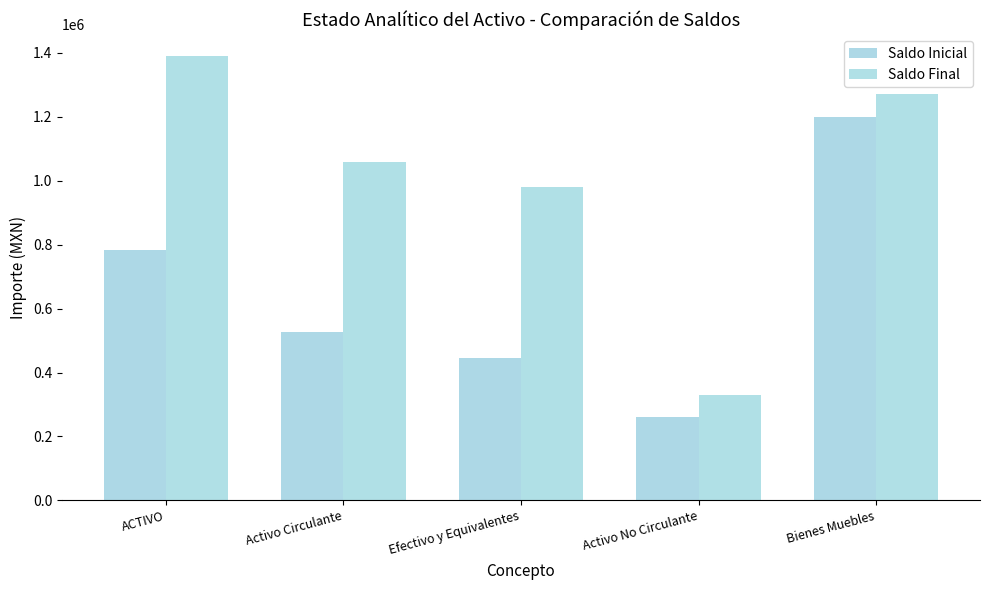

Rank the categories by Saldo Inicial value from highest to lowest.

Bienes Muebles, ACTIVO, Activo Circulante, Efectivo y Equivalentes, Activo No Circulante